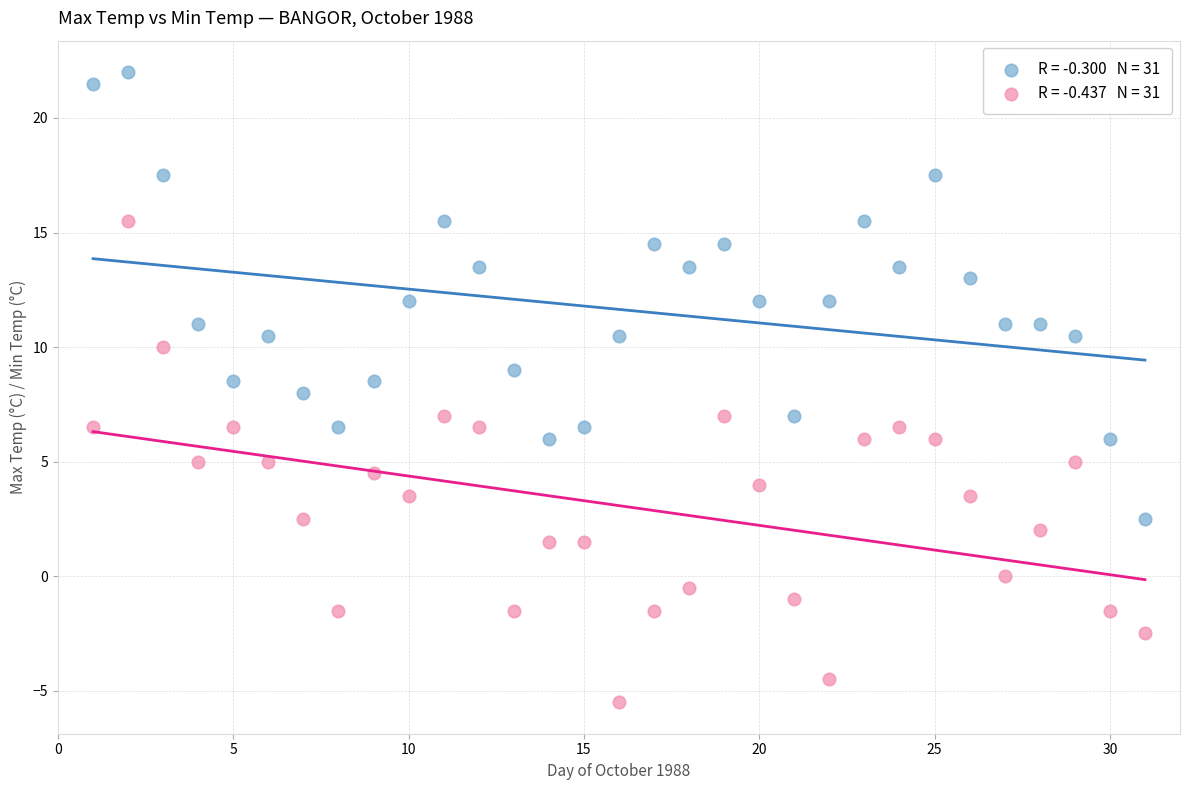

Across all data points, what is the range of Y values (max minus min)?

27.5